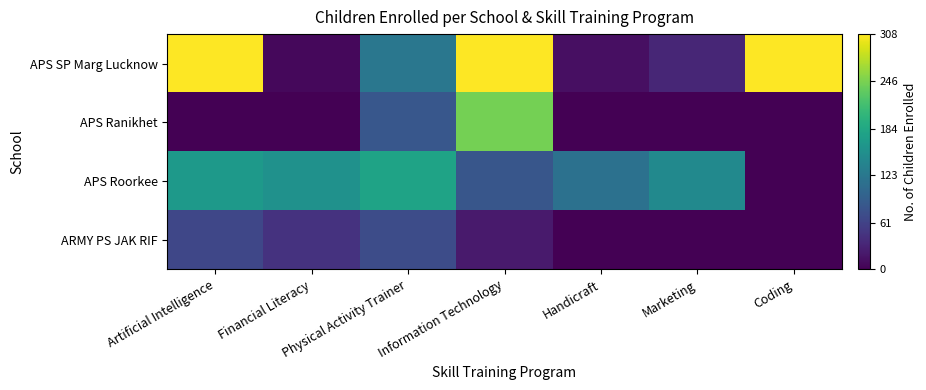

Reading right to left, transcribe all the data shown in this chart.

ARMY PS JAK RIF: Coding=0	Marketing=0	Handicraft=0	Information Technology=22	Physical Activity Trainer=71	Financial Literacy=45	Artificial Intelligence=65
APS Roorkee: Coding=0	Marketing=146	Handicraft=115	Information Technology=83	Physical Activity Trainer=179	Financial Literacy=156	Artificial Intelligence=166
APS Ranikhet: Coding=0	Marketing=0	Handicraft=0	Information Technology=244	Physical Activity Trainer=84	Financial Literacy=0	Artificial Intelligence=0
APS SP Marg Lucknow: Coding=308	Marketing=33	Handicraft=13	Information Technology=308	Physical Activity Trainer=122	Financial Literacy=7	Artificial Intelligence=308